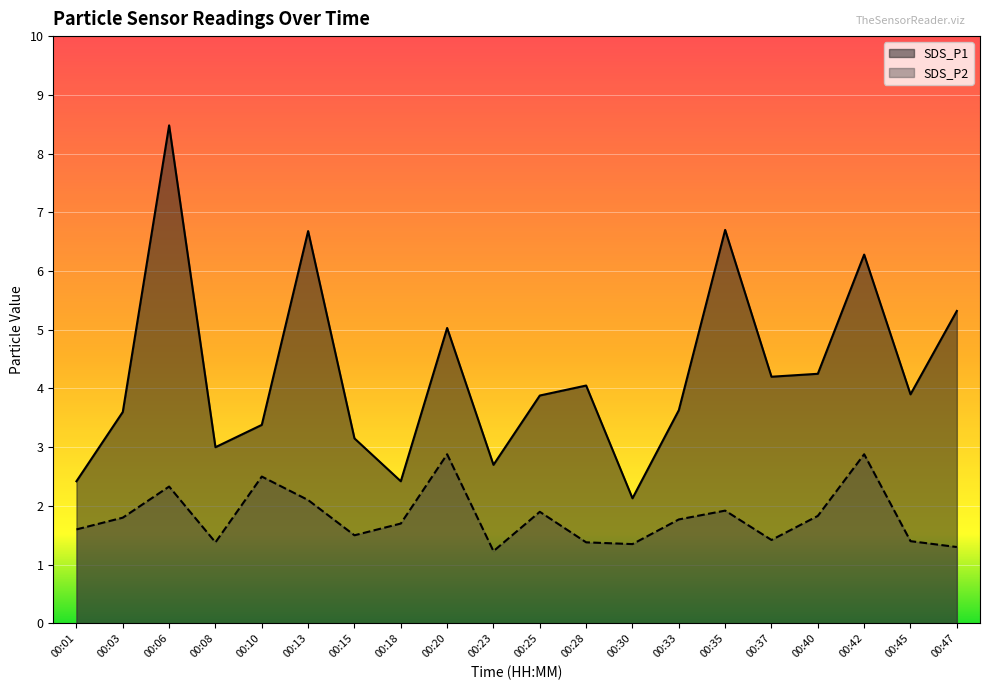

Rank the series at 00:33 from highest to lowest value.

SDS_P1, SDS_P2